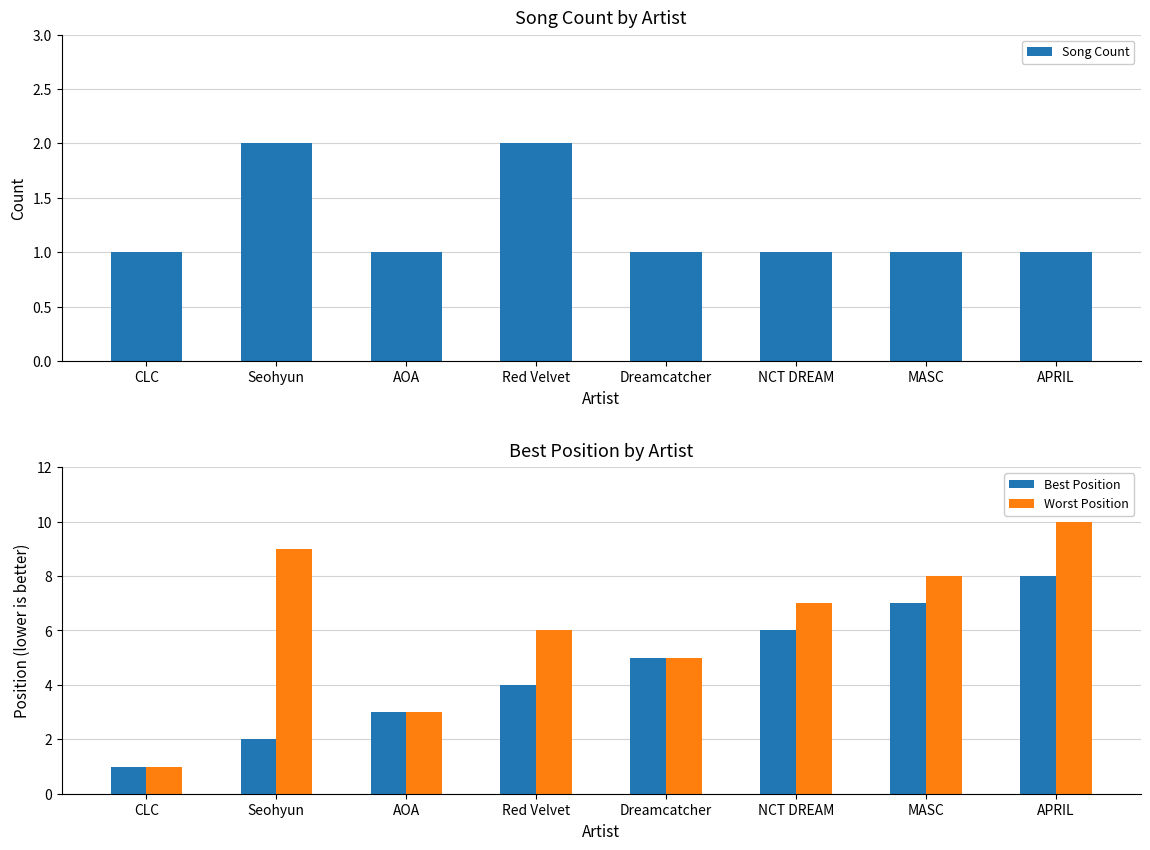

Which series changed the most between AOA and APRIL?

Worst Position